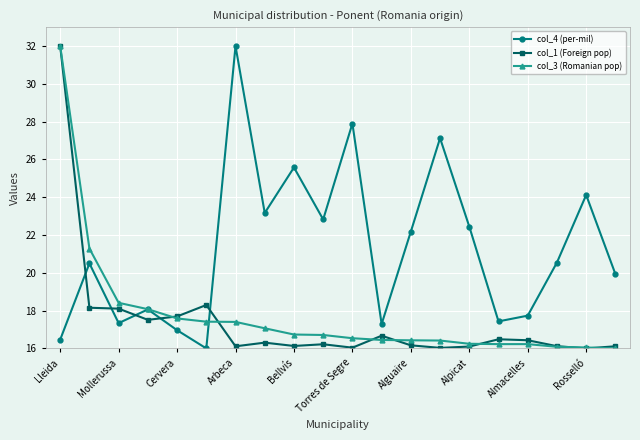

True or false: col_4 (per-mil) and col_1 (Foreign pop) cross at least once.

True